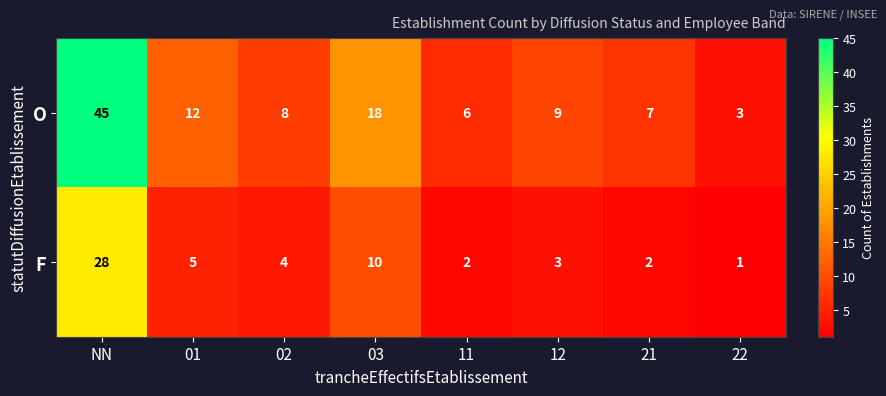

At which category is the sum across all series the highest?

NN